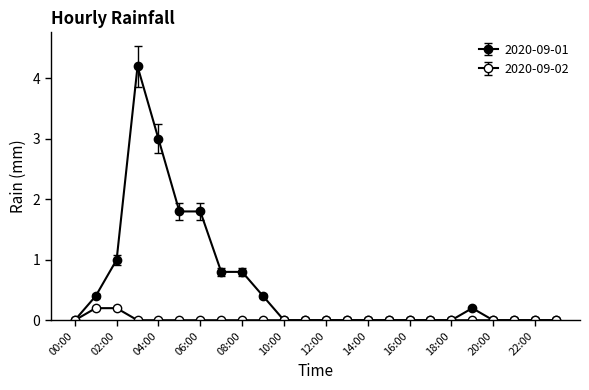

Reading left to right, transcribe all the data shown in this chart.

2020-09-01: 00:00=0.0	01:00=0.4	02:00=1.0	03:00=4.2	04:00=3.0	05:00=1.8	06:00=1.8	07:00=0.8	08:00=0.8	09:00=0.4	10:00=0.0	11:00=0.0	12:00=0.0	13:00=0.0	14:00=0.0	15:00=0.0	16:00=0.0	17:00=0.0	18:00=0.0	19:00=0.2	20:00=0.0	21:00=0.0	22:00=0.0	23:00=0.0
2020-09-02: 00:00=0.0	01:00=0.2	02:00=0.2	03:00=0.0	04:00=0.0	05:00=0.0	06:00=0.0	07:00=0.0	08:00=0.0	09:00=0.0	10:00=0.0	11:00=0.0	12:00=0.0	13:00=0.0	14:00=0.0	15:00=0.0	16:00=0.0	17:00=0.0	18:00=0.0	19:00=0.0	20:00=0.0	21:00=0.0	22:00=0.0	23:00=0.0